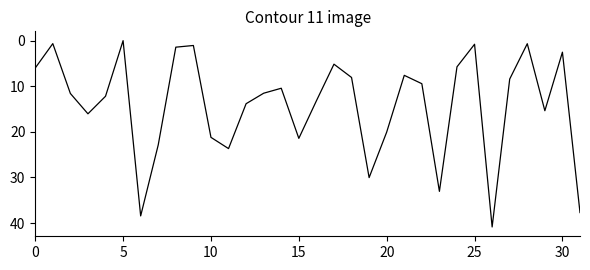

What is the maximum value shown in the chart?

40.8